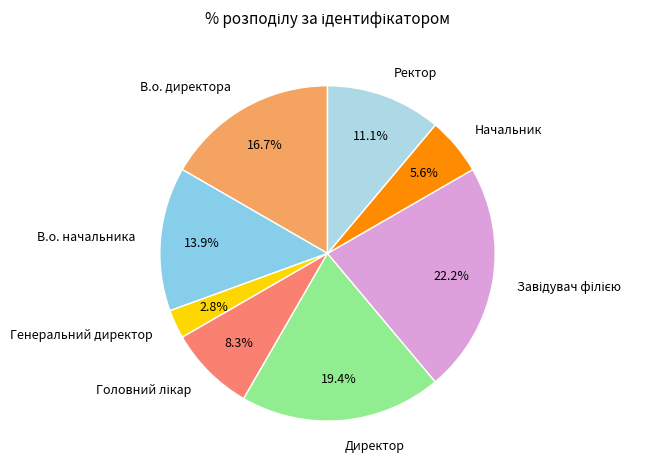

What is the smallest slice in the pie chart?

Генеральний директор